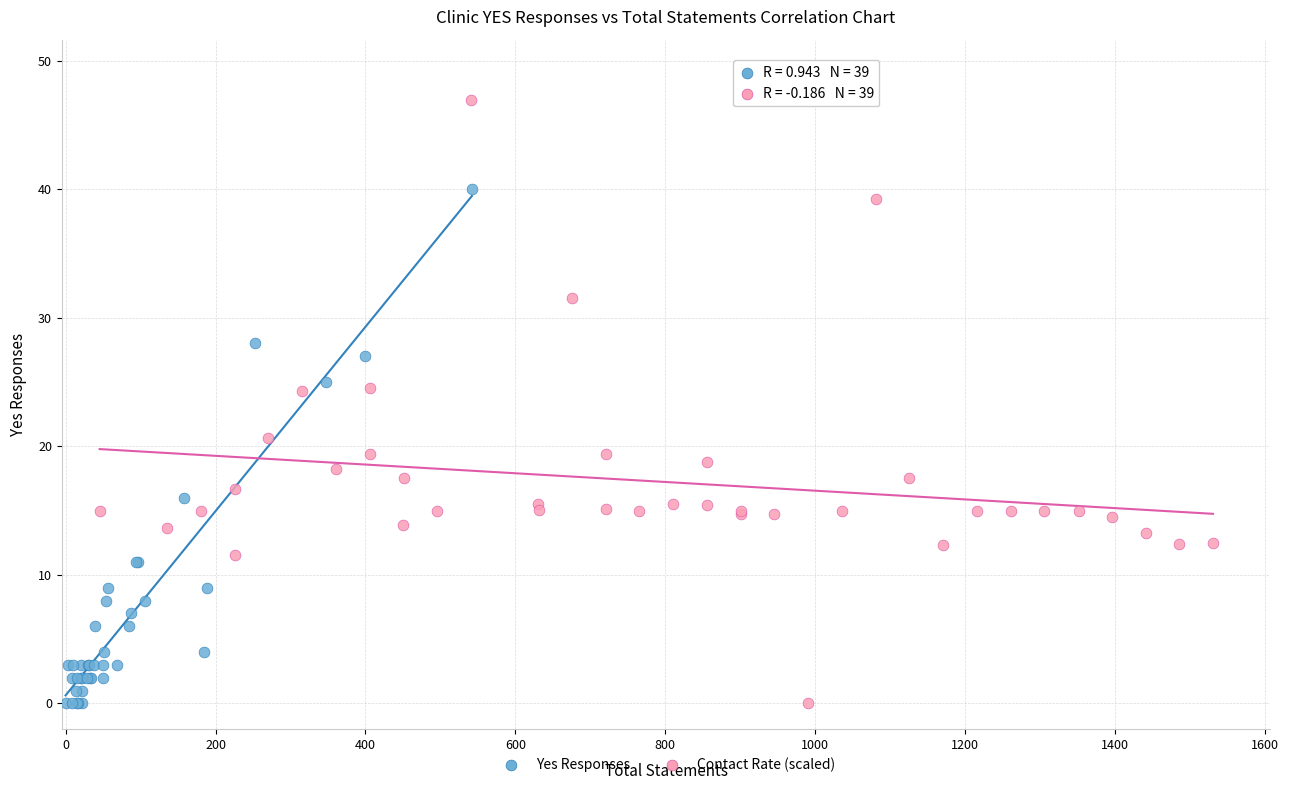

Which series contains the highest Y value?

Contact Rate (scaled)